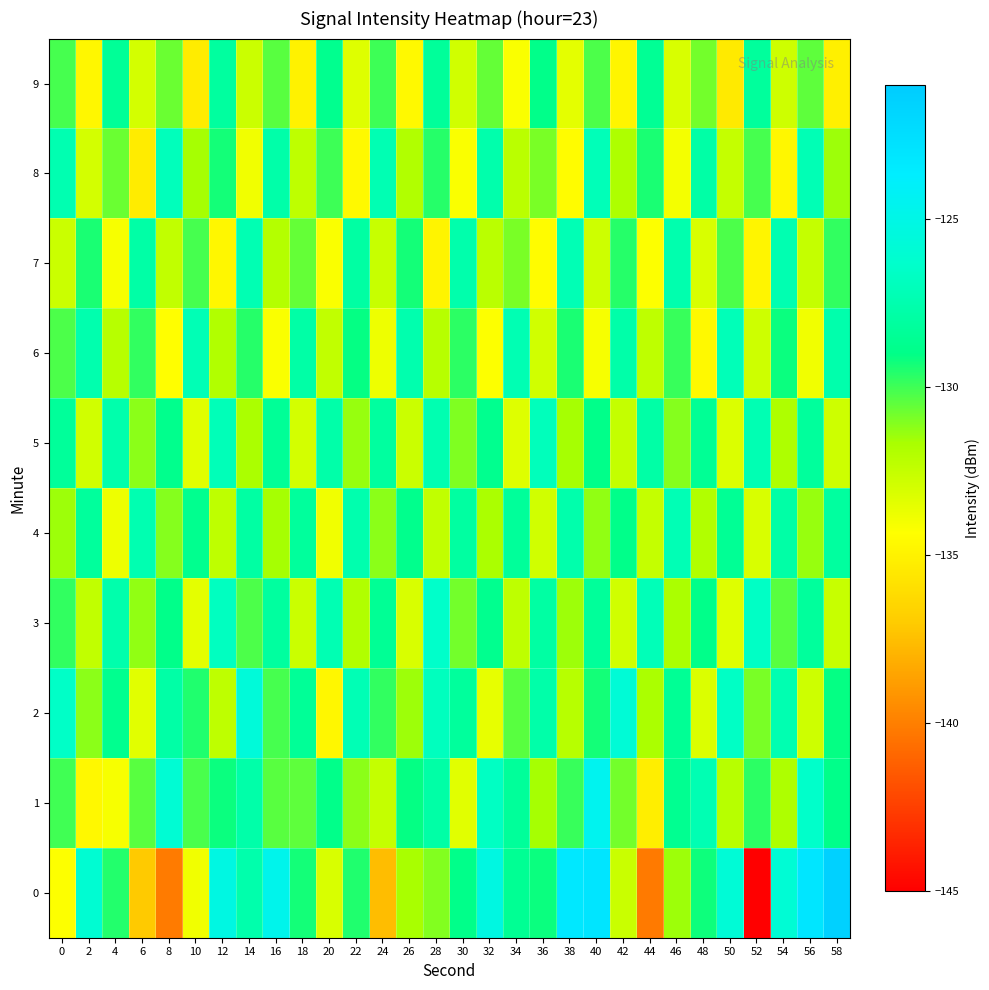

Rank the series at 8 from highest to lowest value.

1, 8, 2, 5, 3, 9, 4, 7, 6, 0